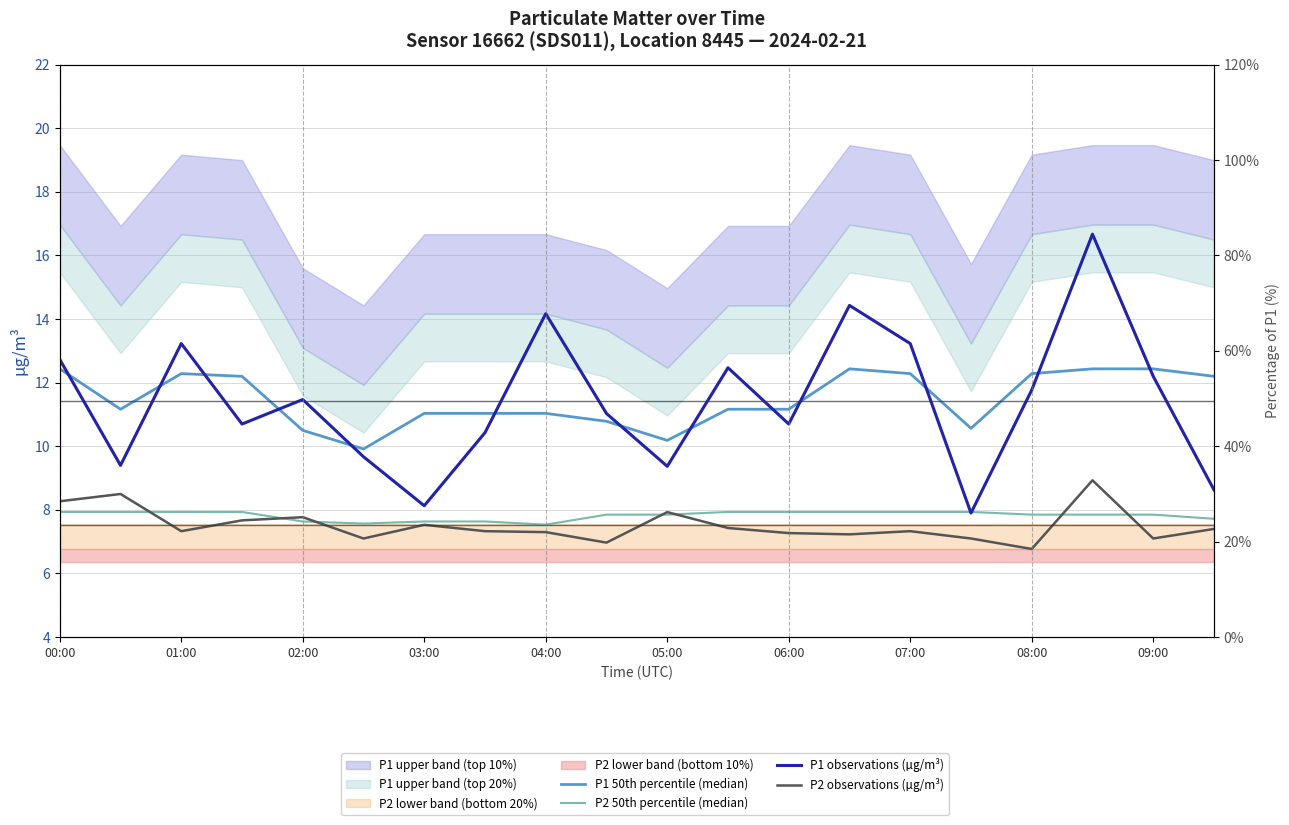

At which label does P1 50th percentile (median) first exceed 11?

00:00